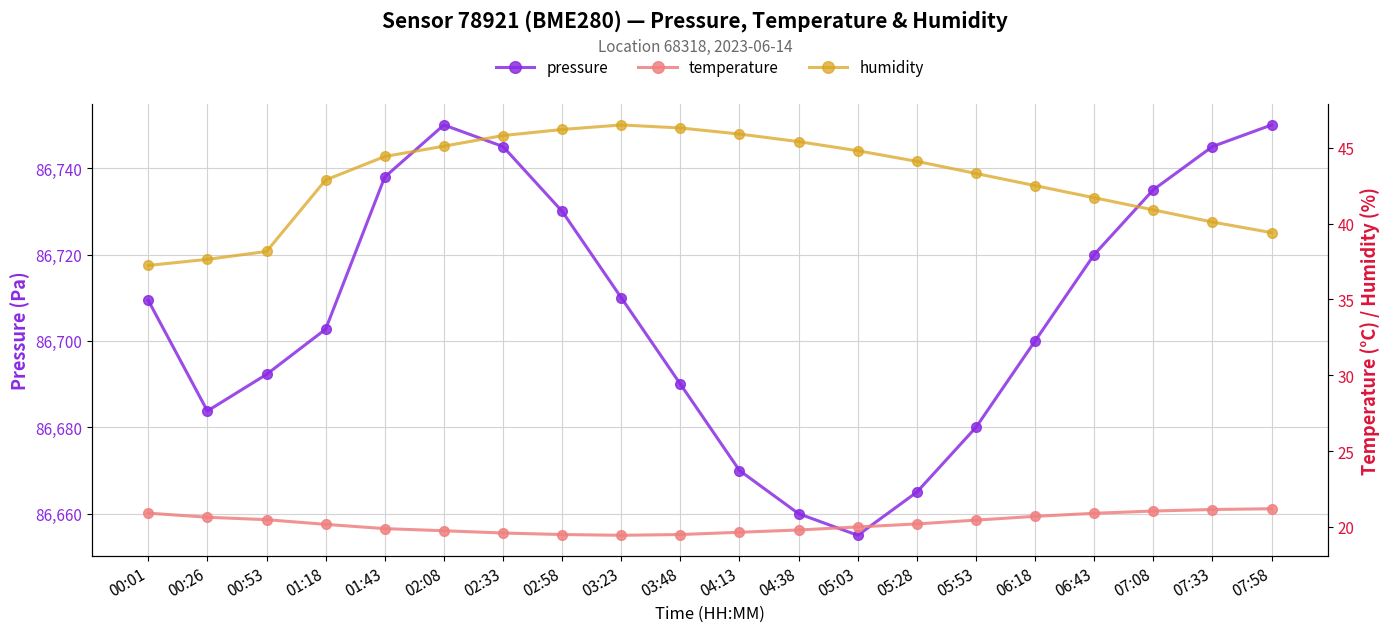

Where is the first local maximum for pressure?

02:08